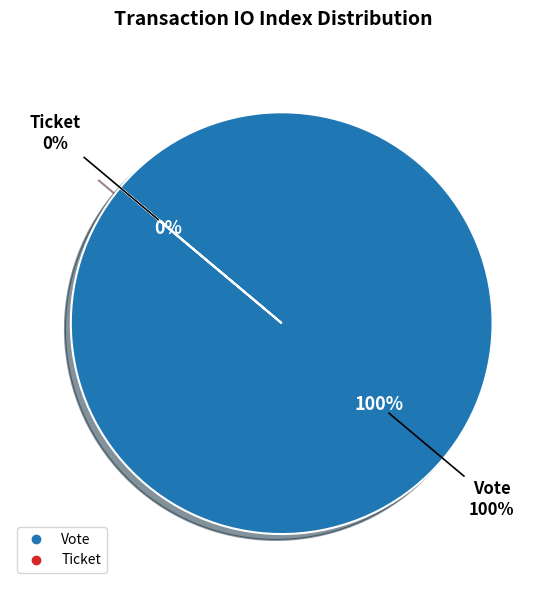

Is the sum of Vote and Ticket greater than half?

Yes